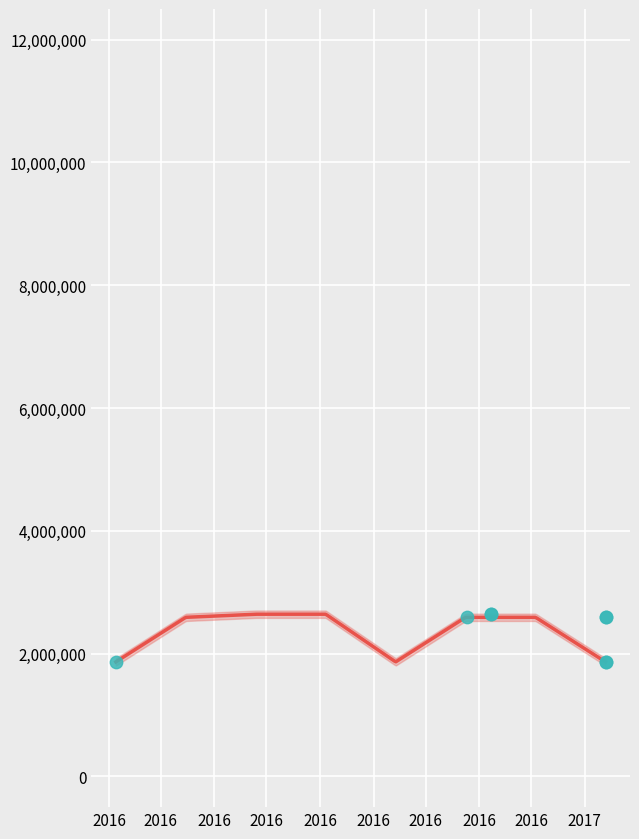

Which has a higher value, 2017-01-13 or 2016-10-25?

2017-01-13